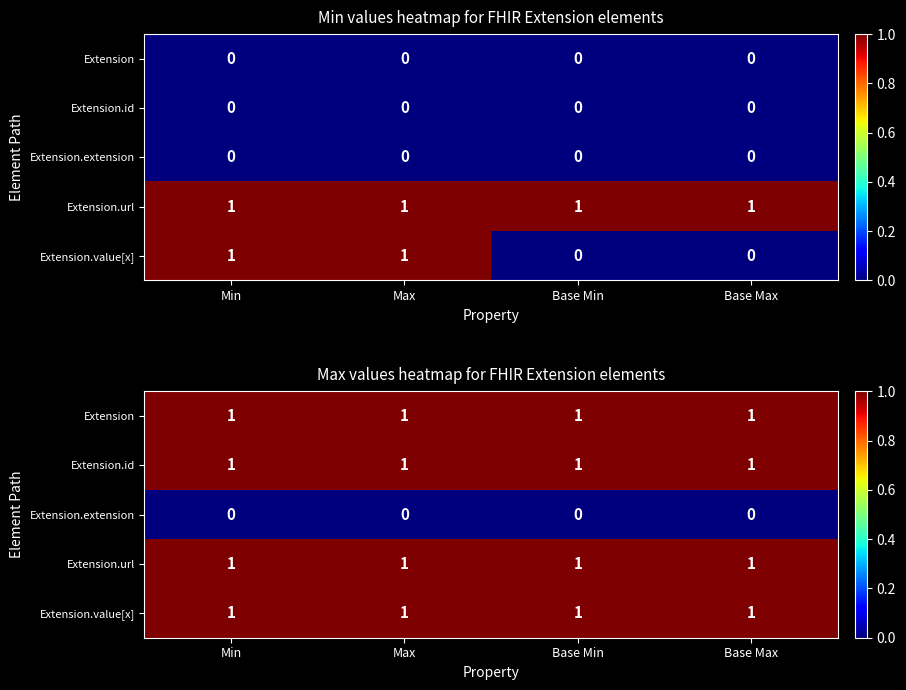

Is it true that Extension equals 1 at Max?

True